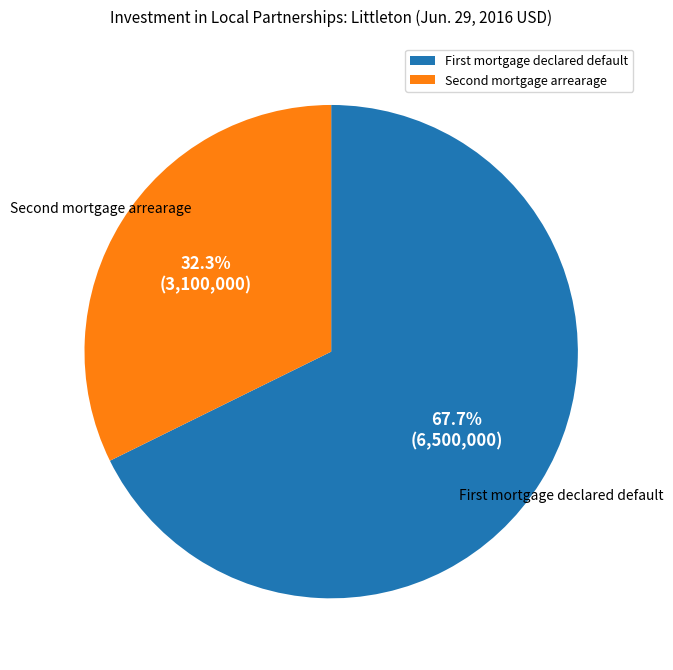

Which category has the smallest portion of the pie?

Second mortgage arrearage